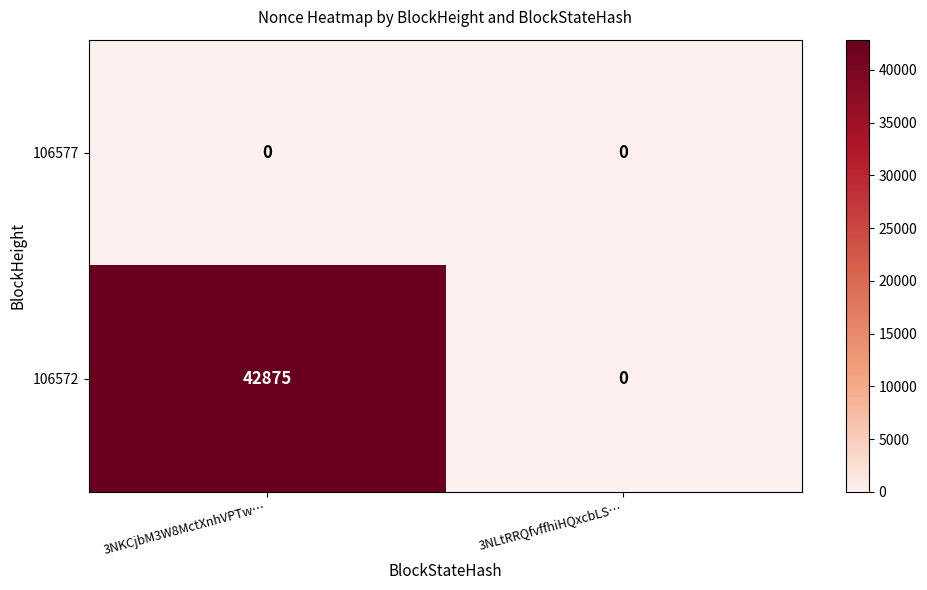

How many categories are shown in the chart?

2